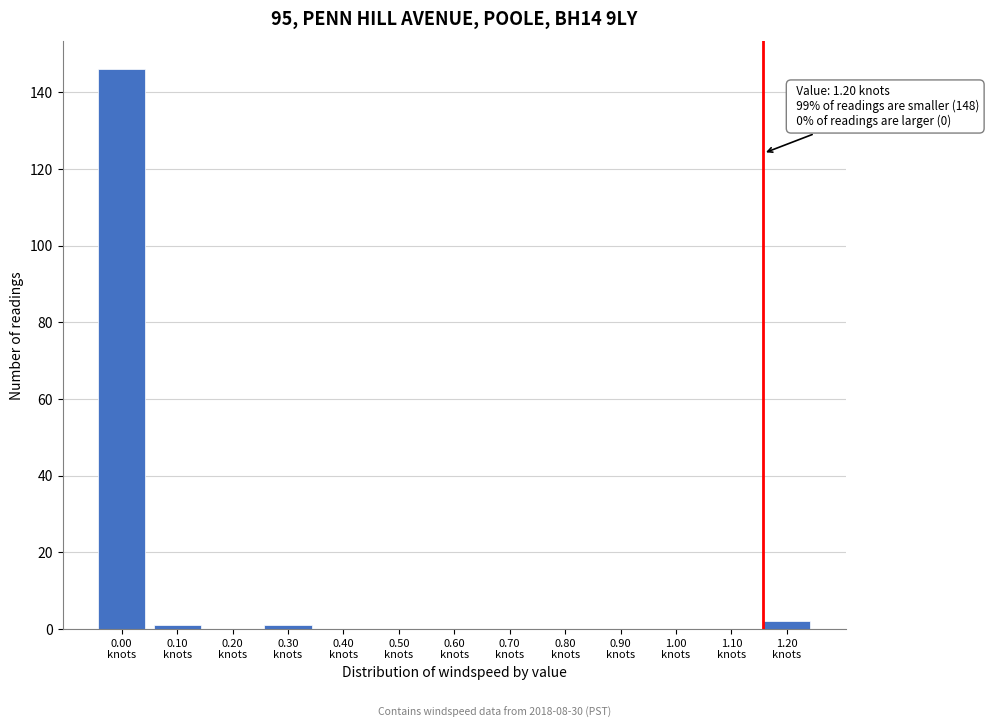

What is the greatest value displayed?

146